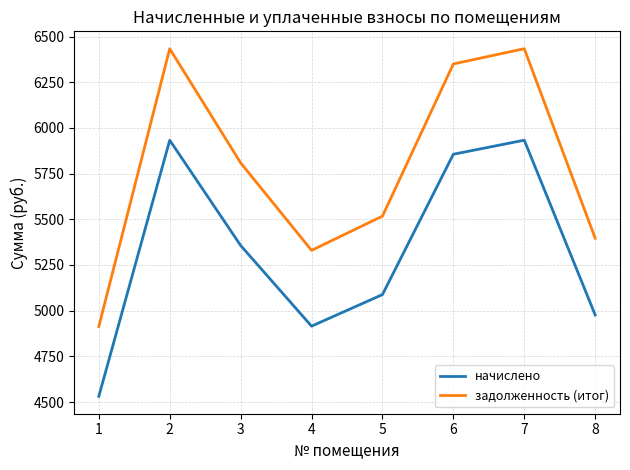

What are all the series names shown in the legend?

начислено, задолженность (итог)